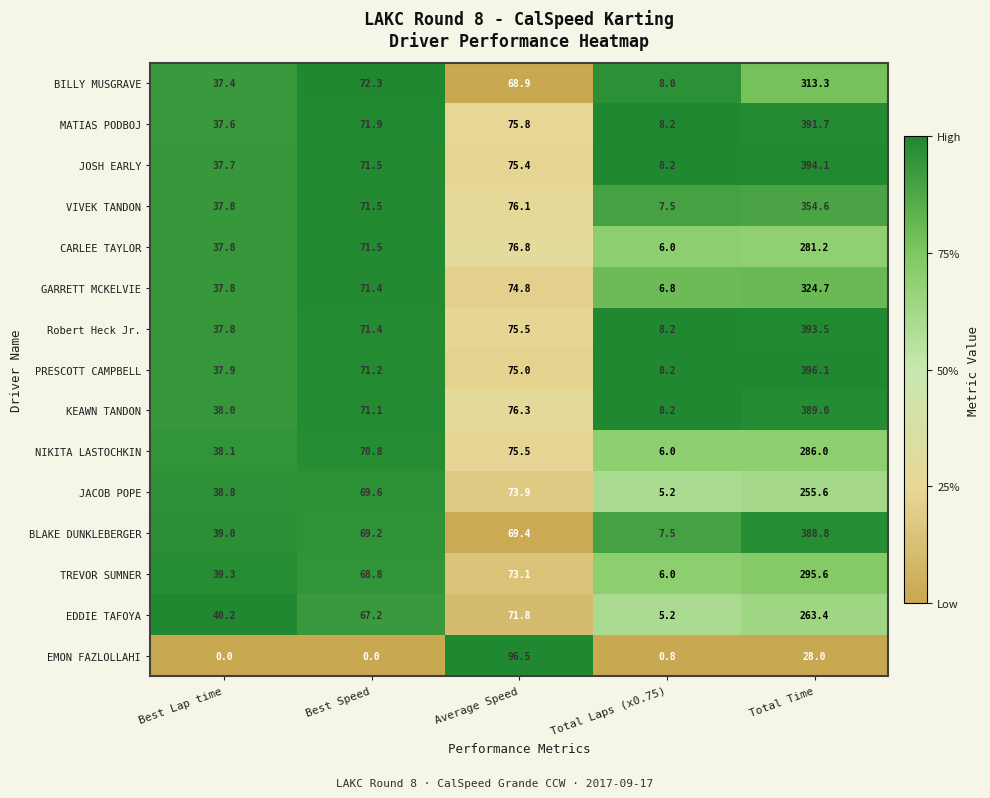

What is the sum of the BLAKE DUNKLEBERGER values at Average Speed and Total Time?

458.2